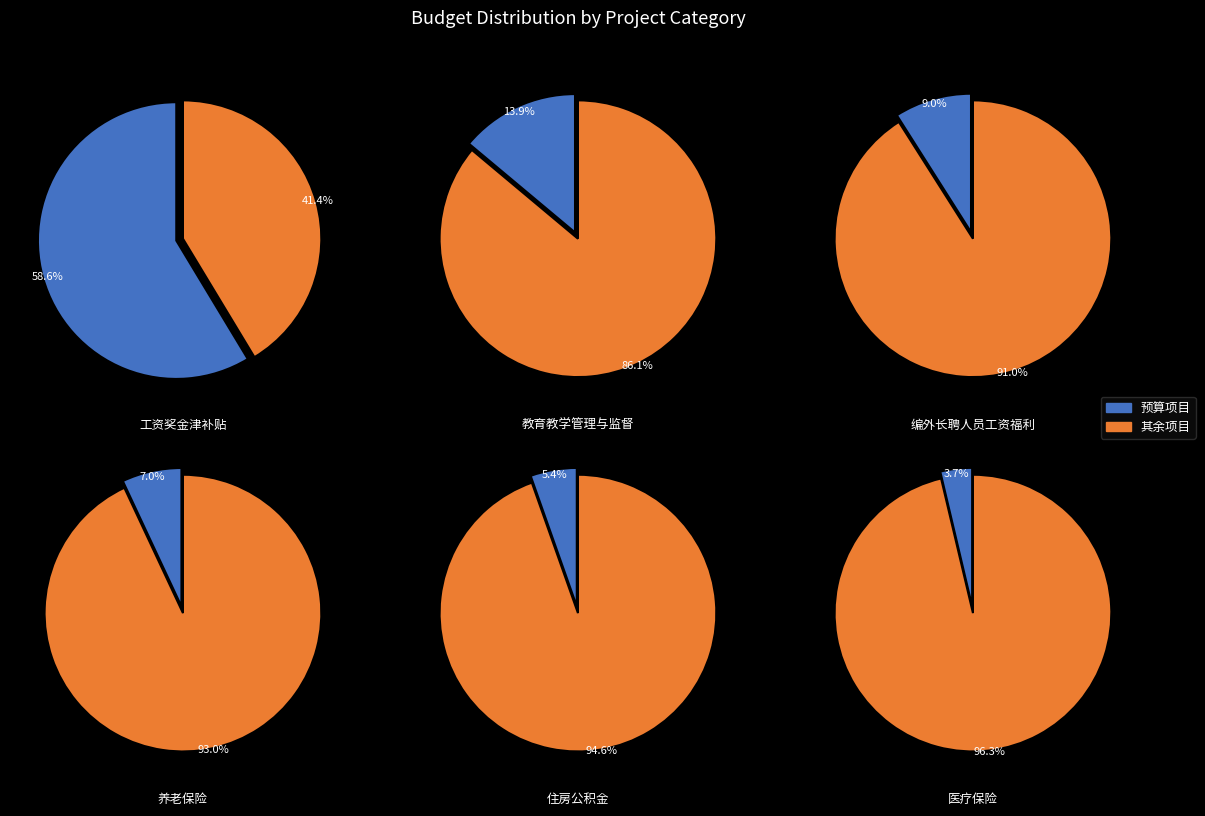

Approximately how many times larger is the value at 教育教学管理与监督 compared to 养老保险?

2.0